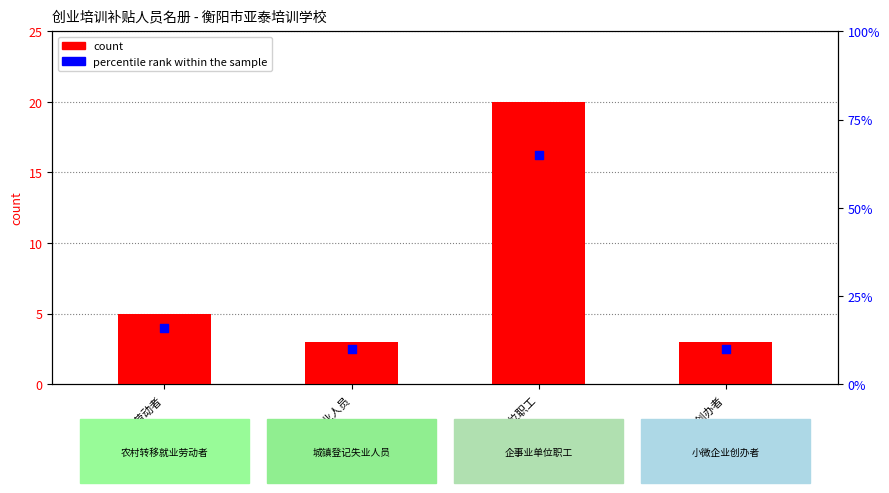

Which series reaches the maximum Y coordinate?

percentile rank within the sample